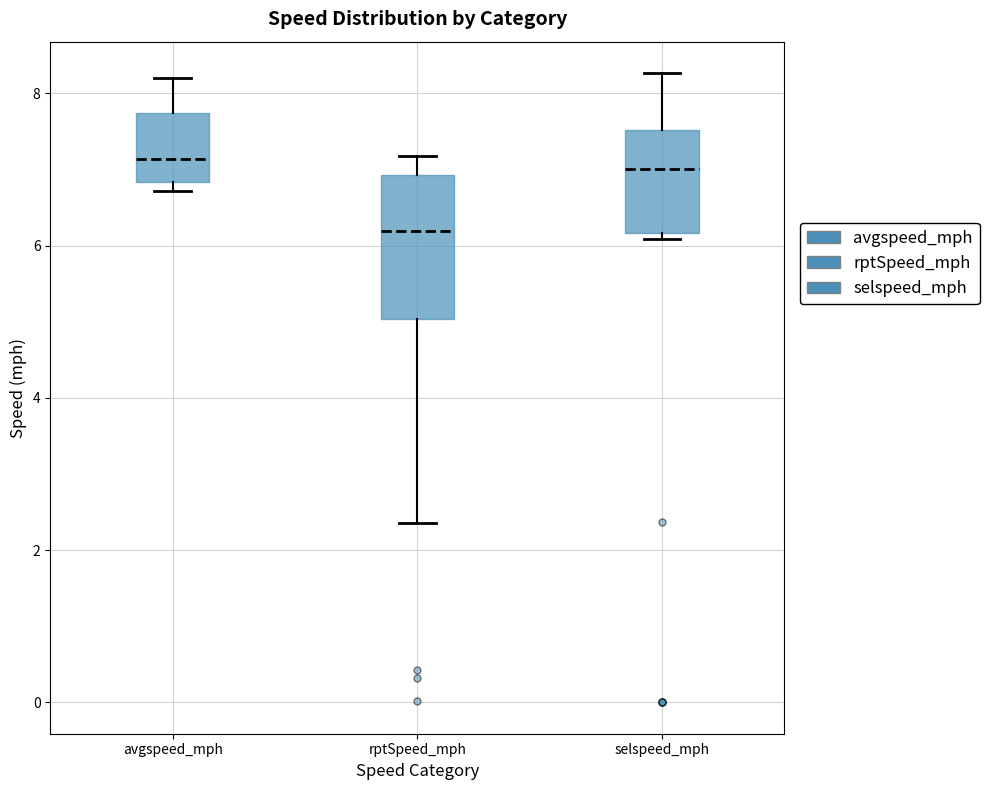

Reading left to right, transcribe this box plot: for each box, give where its median line is, the range the box spans, and where its two whiskers end, as read against the y-axis. The values are not printed on the chart, so give them approximately, as read against the axis.

avgspeed_mph: median 7.2, box 6.8 to 7.8, whiskers 6.8 (just below the box's lower edge) to 8.2
rptSpeed_mph: median 6.2, box 5.0 to 7.0, whiskers 2.4 to 7.2
selspeed_mph: median 7.0, box 6.2 to 7.6, whiskers 6.0 to 8.2